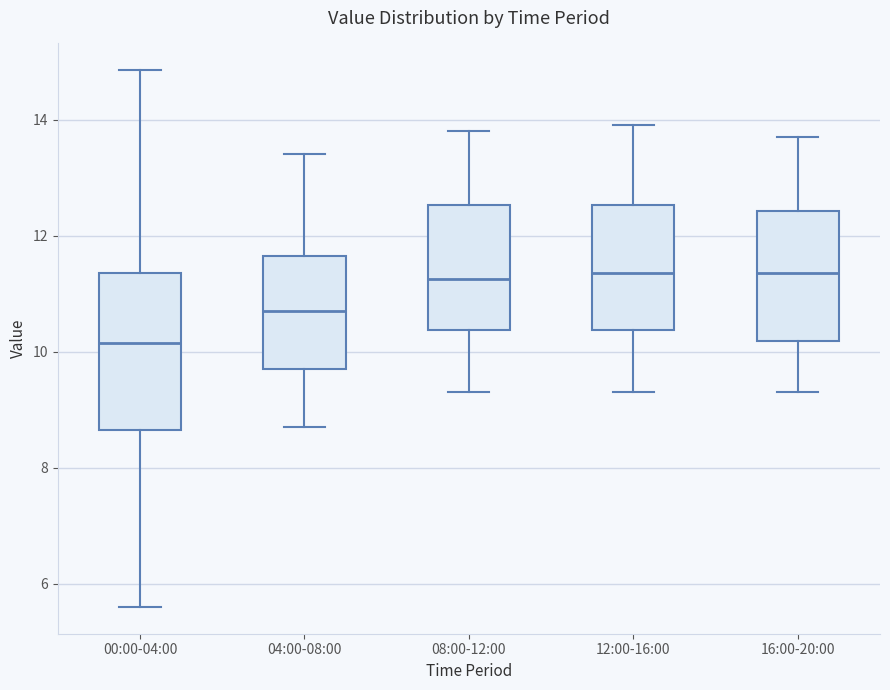

Reading left to right, transcribe this box plot: for each box, give where its median line is, the range the box spans, and where its two whiskers end, as read against the y-axis. The values are not printed on the chart, so give them approximately, as read against the axis.

00:00-04:00: median 10.2, box 8.6 to 11.4, whiskers 5.6 to 14.8
04:00-08:00: median 10.8, box 9.8 to 11.6, whiskers 8.8 to 13.4
08:00-12:00: median 11.2, box 10.4 to 12.6, whiskers 9.4 to 13.8
12:00-16:00: median 11.4, box 10.4 to 12.6, whiskers 9.4 to 14.0
16:00-20:00: median 11.4, box 10.2 to 12.4, whiskers 9.4 to 13.8